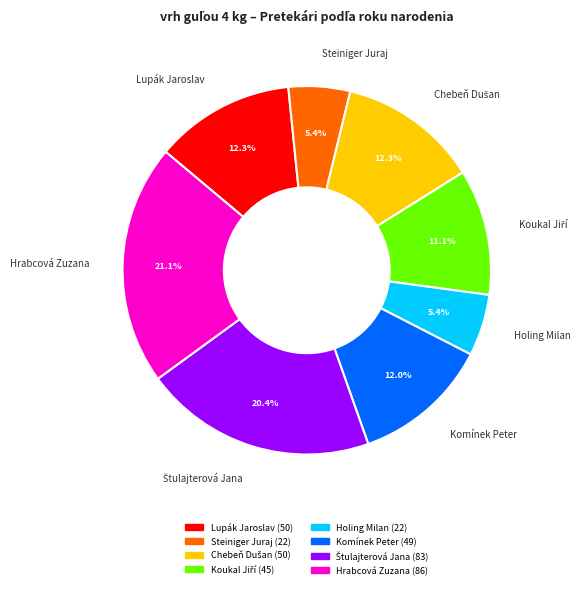

What percentage is the Holing Milan slice, to the nearest percent?

5%